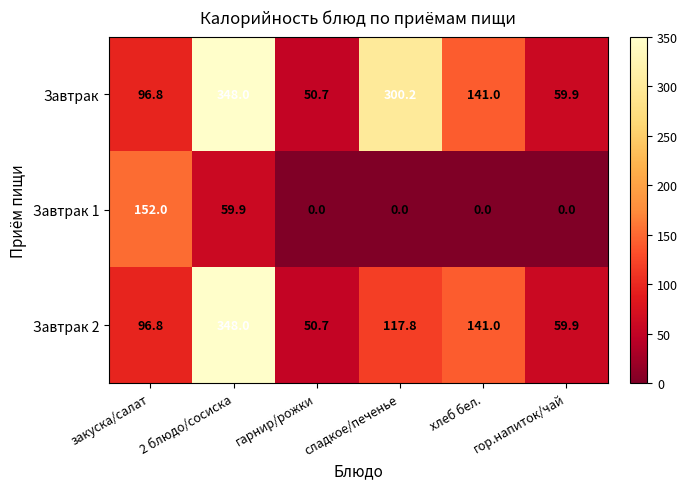

What value does the Завтрак 2 series have at сладкое/печенье?

117.8